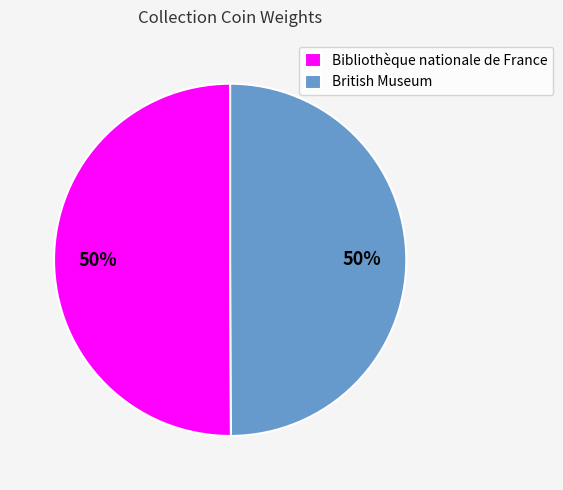

How many slices are in this pie chart?

2